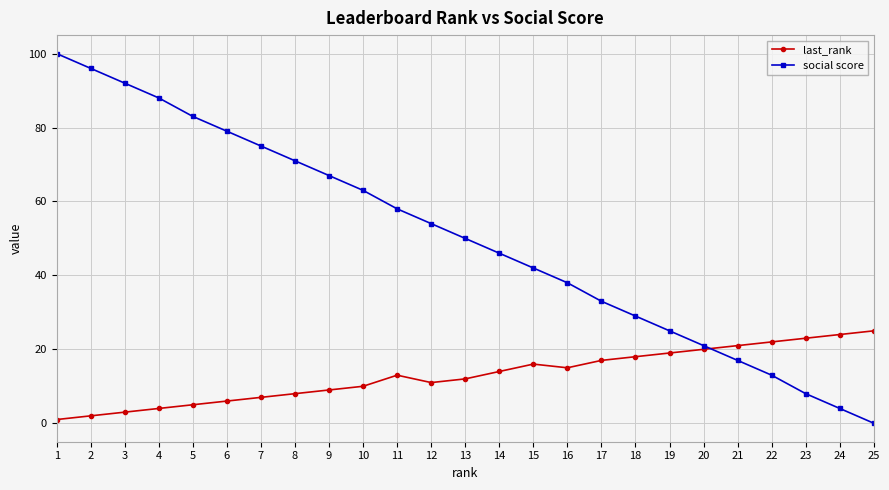

Is the value of last_rank at 17 greater than the value of social score at 25?

Yes